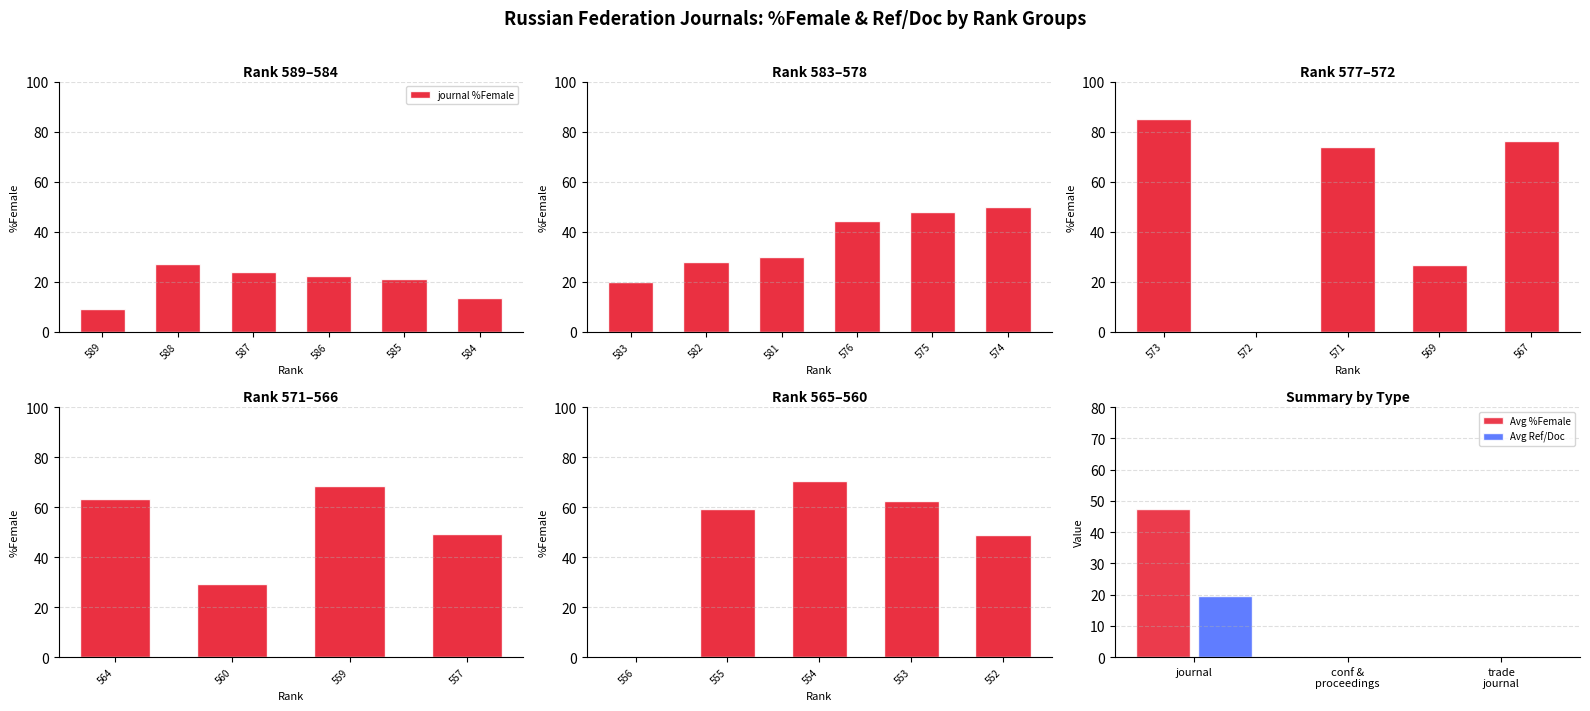

What is the sum of all Avg %Female values?

47.5